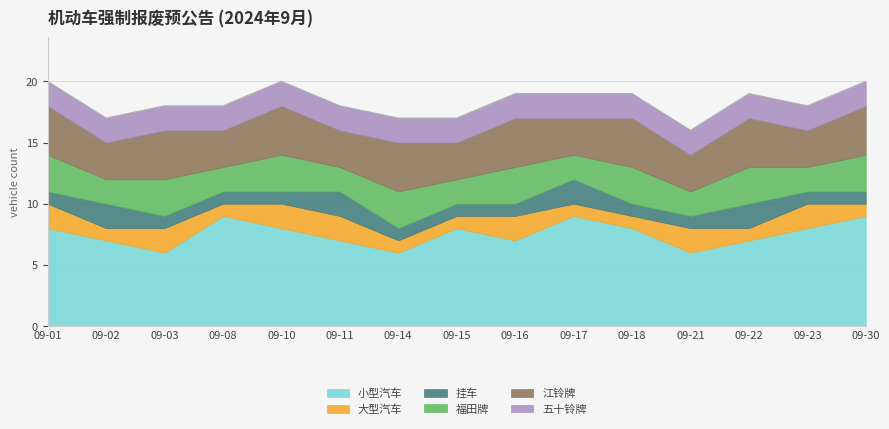

What is the difference between the maximum and second lowest values in the 江铃牌 series?

1